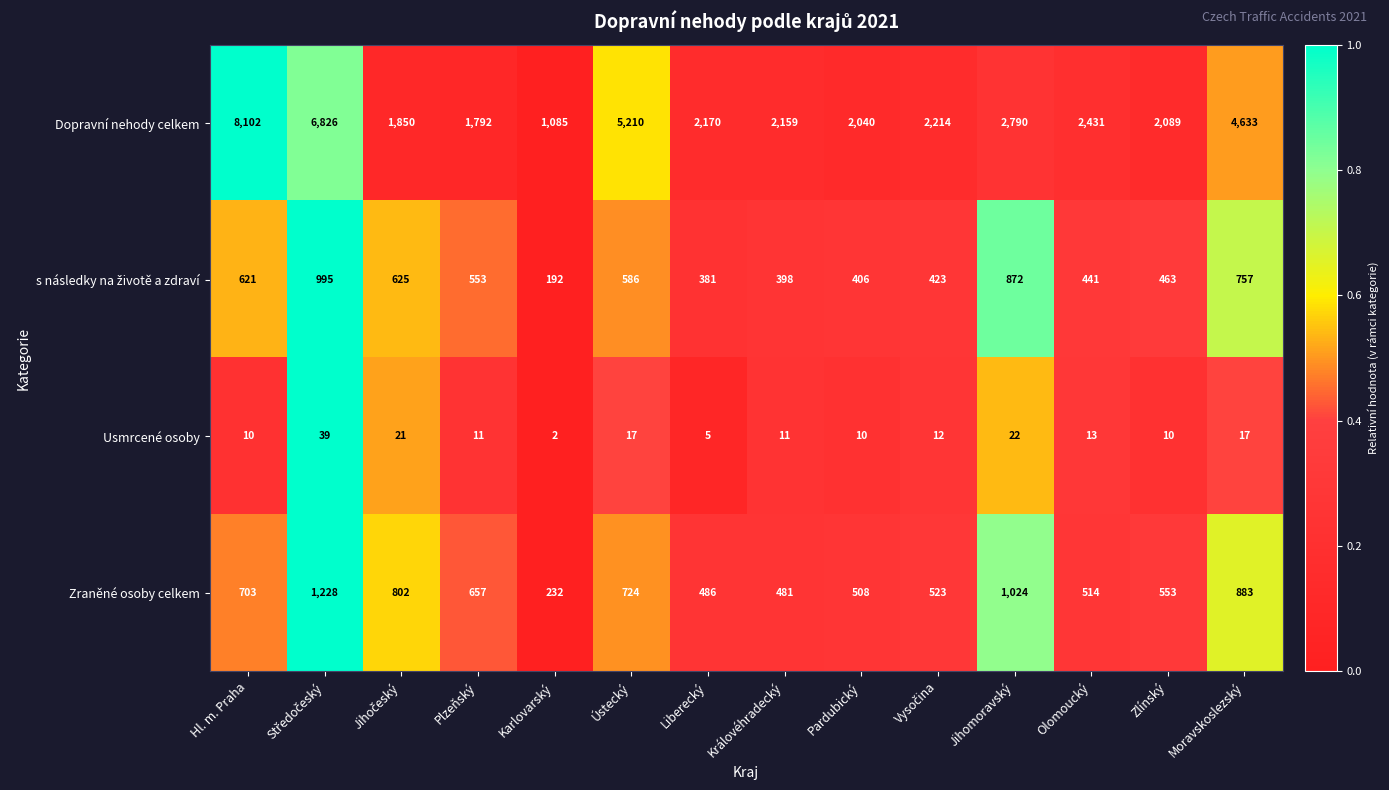

Which series has the largest range (max minus min)?

Dopravní nehody celkem